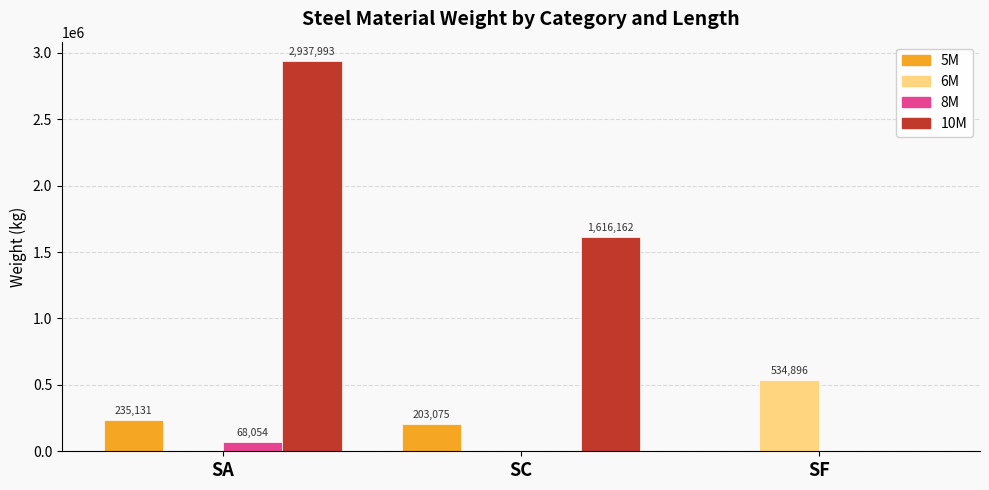

Are the bars grouped side by side (vs. stacked)?

Yes